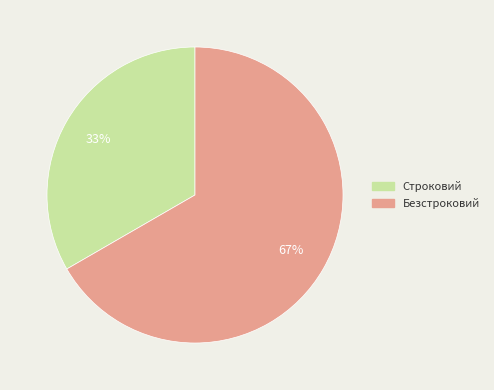

True or false: Безстроковий accounts for 59% of the total.

False